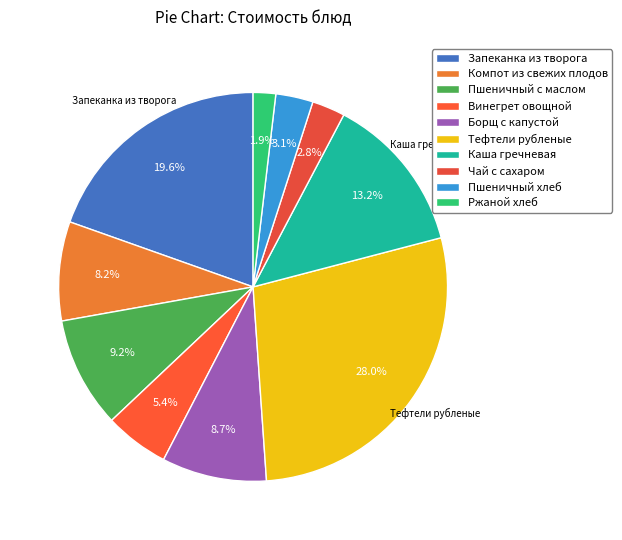

How many slices are in this pie chart?

10